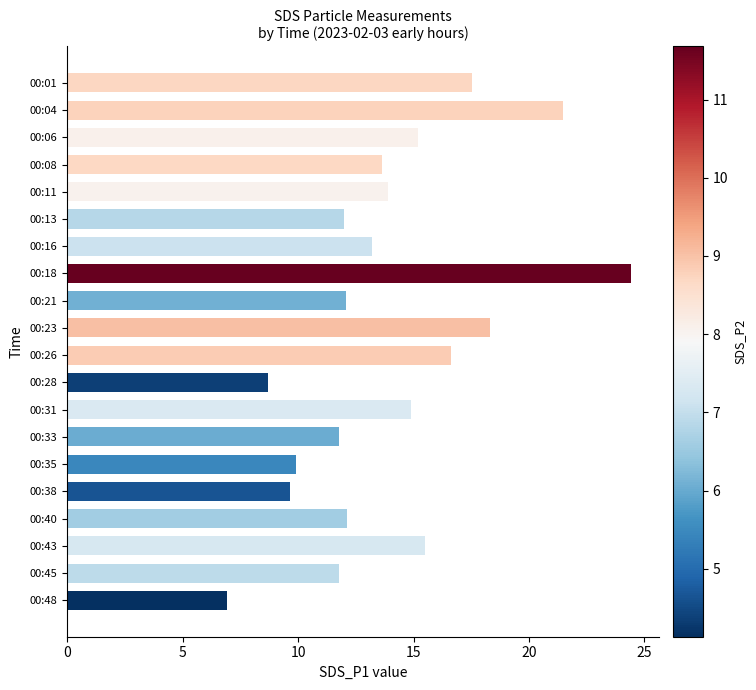

What is the value of the 12th bar from the top?

8.7